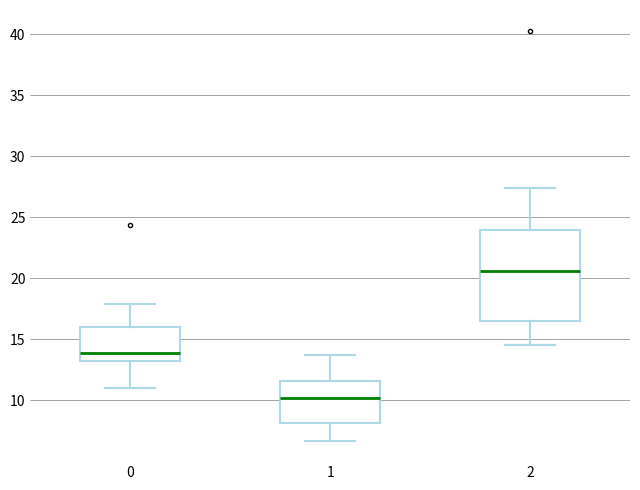

Where does the median line of the box at x = 1 sit on the y-axis? The values are not printed on the chart, so give them approximately, as read against the axis.

10.0